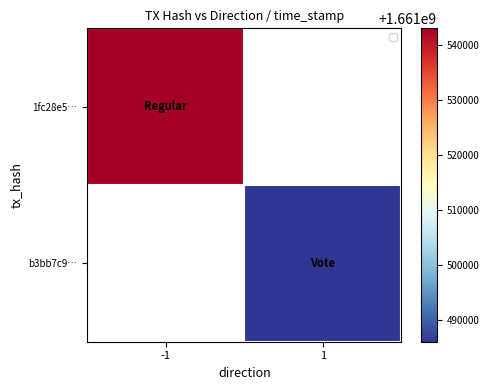

True or false: b3bb7c9… has a value of 578147121.1 at 1.

False